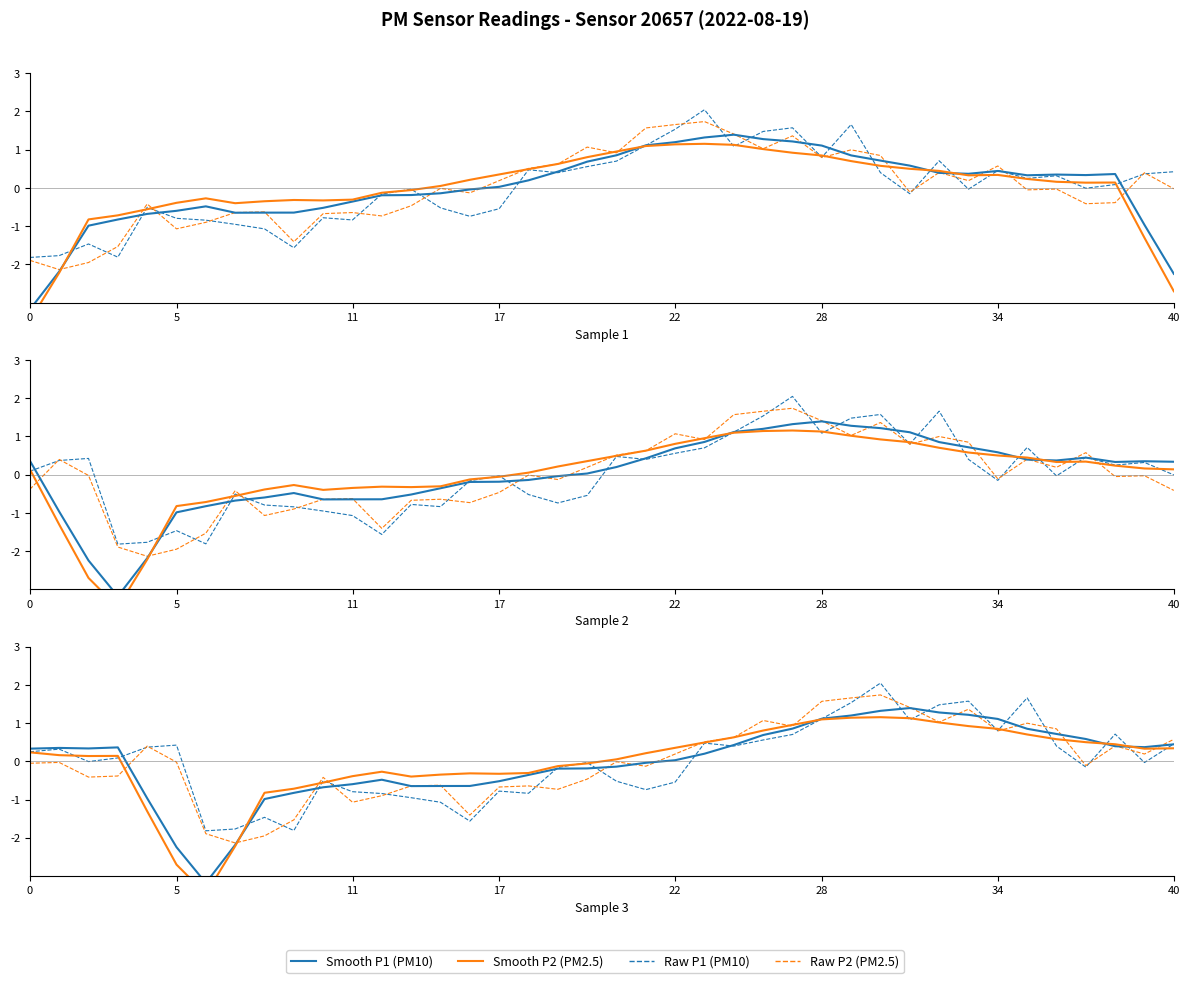

True or false: Smooth P1 (PM10) and Raw P1 (PM10) intersect in this chart.

True